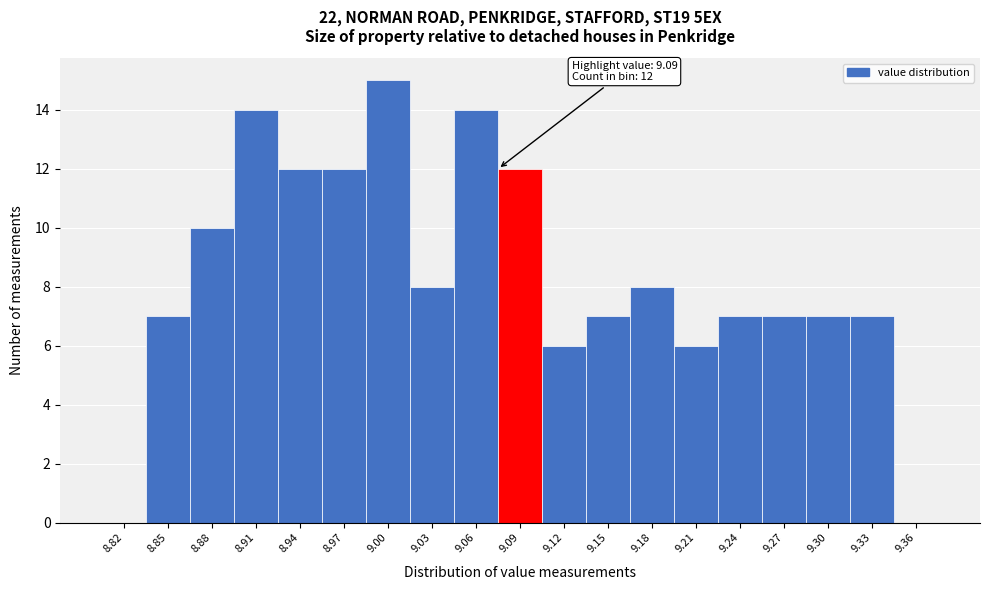

Reading left to right, extract all data points from this chart.

8.82=0	8.85=7	8.88=10	8.91=14	8.94=12	8.97=12	9.00=15	9.03=8	9.06=14	9.09=12	9.12=6	9.15=7	9.18=8	9.21=6	9.24=7	9.27=7	9.30=7	9.33=7	9.36=0